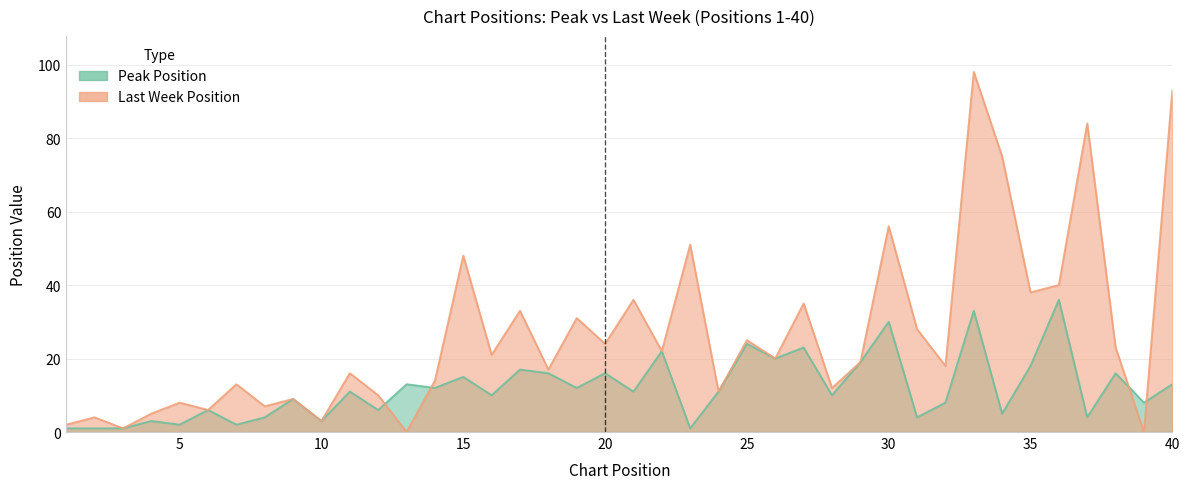

At which category does the chart reach its peak across all series?

33